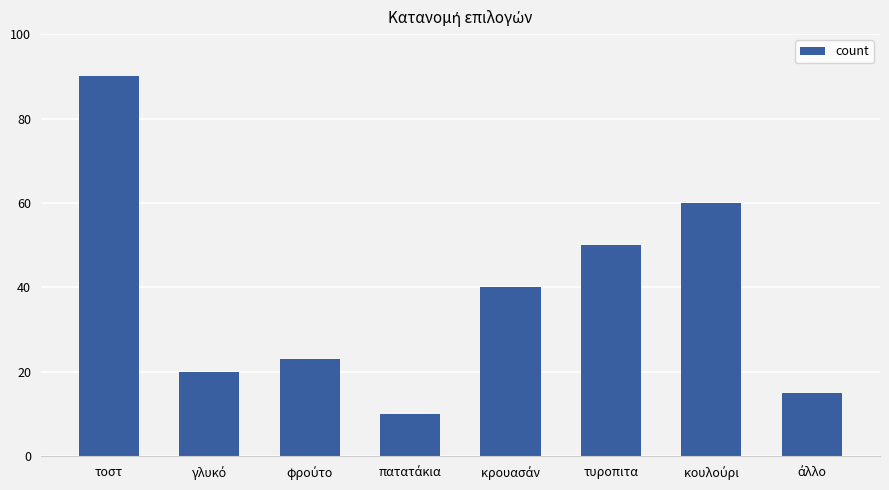

The value at τοστ is 90. True or false?

True